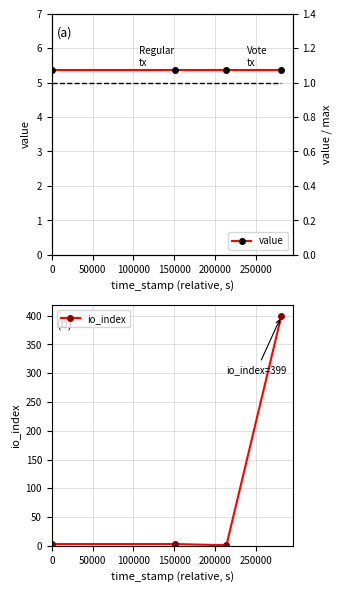

How many lines are shown in the chart?

3